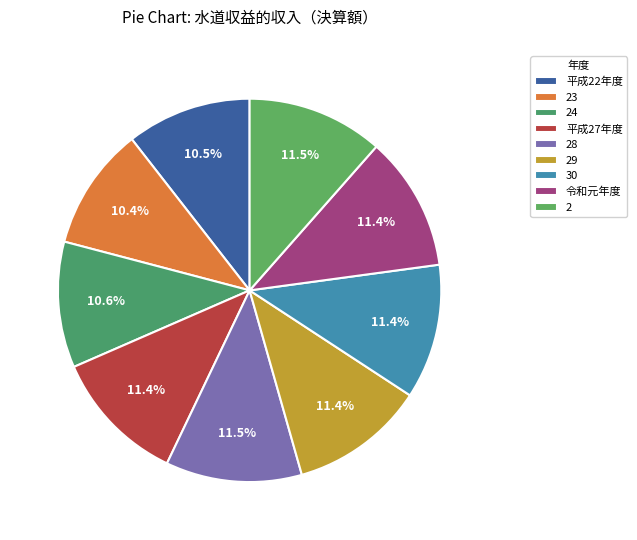

What is the largest slice in the pie chart?

2